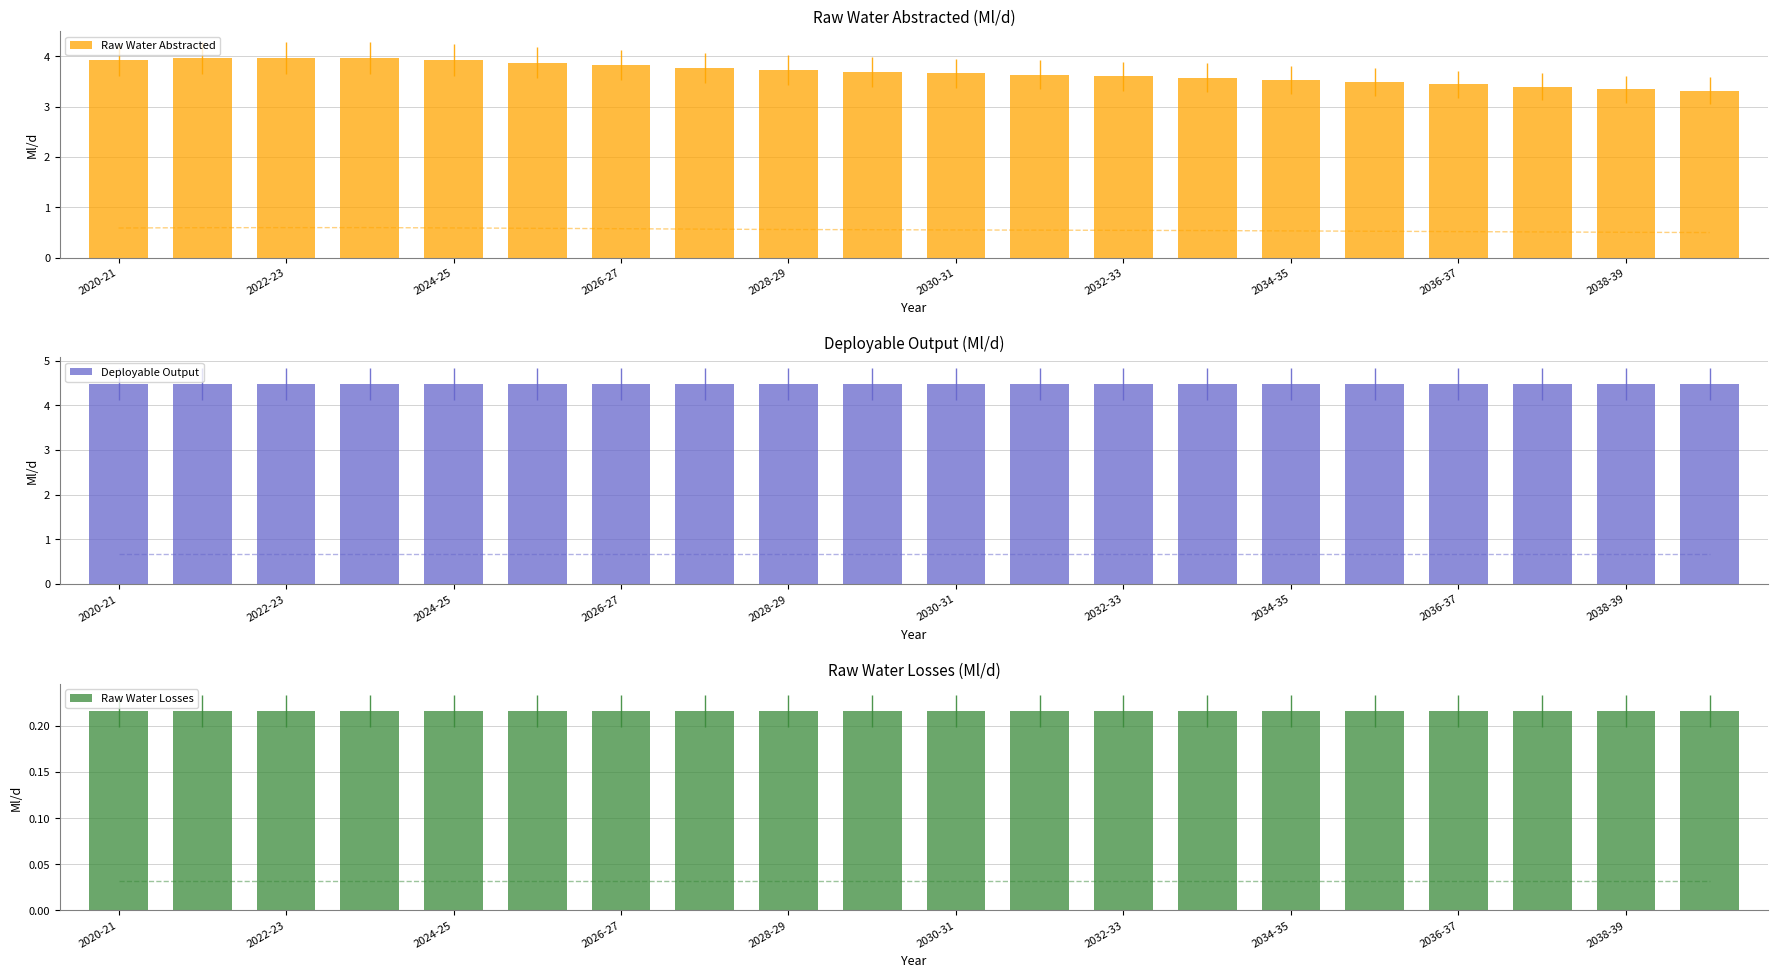

What are all the series names shown in the legend?

Raw Water Abstracted, Deployable Output, Raw Water Losses